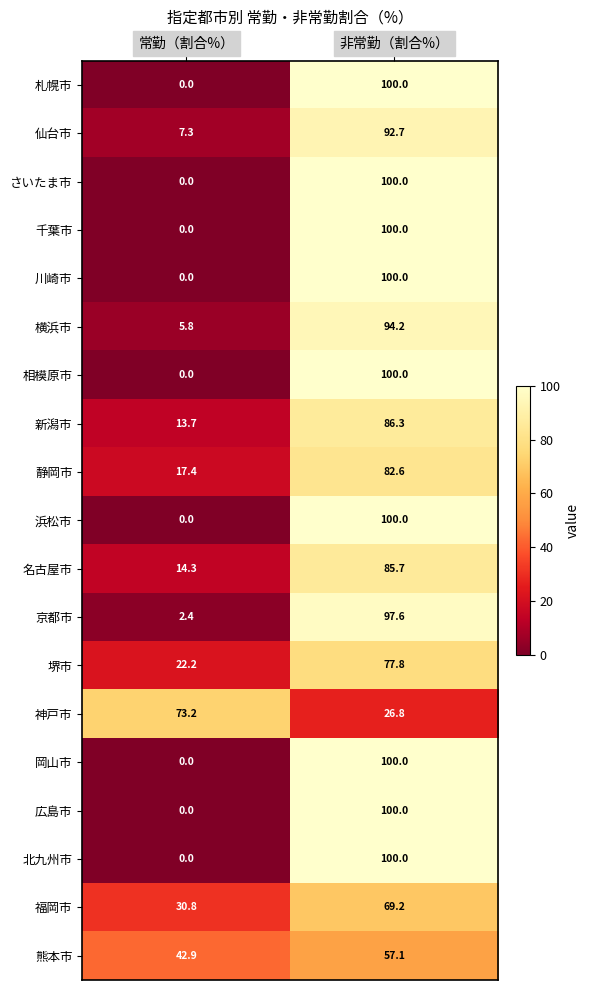

What is the maximum value shown in the chart?

100.0